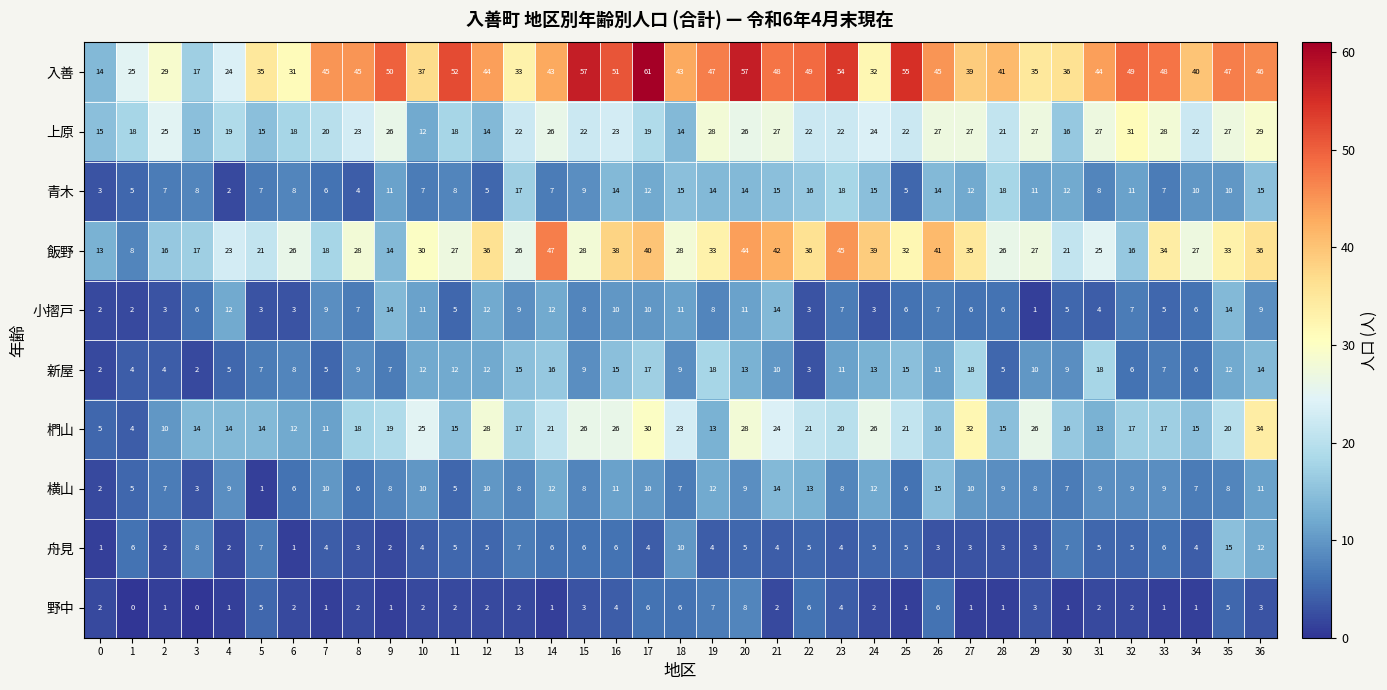

The 小摺戸 series shows 1 at 29. True or false?

True